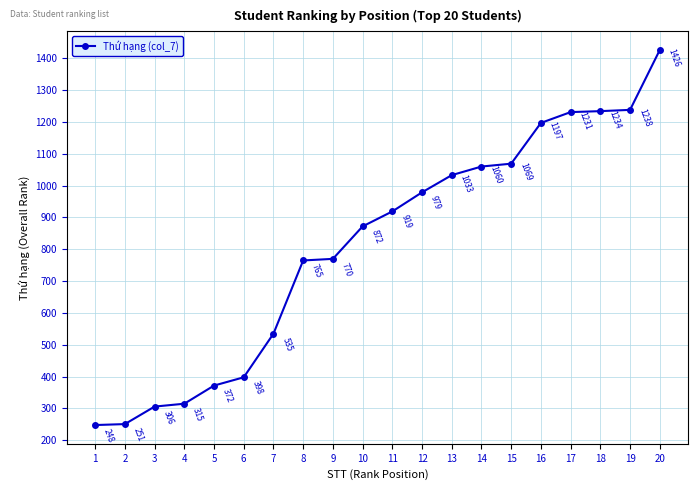

Does the chart have visible grid lines?

Yes